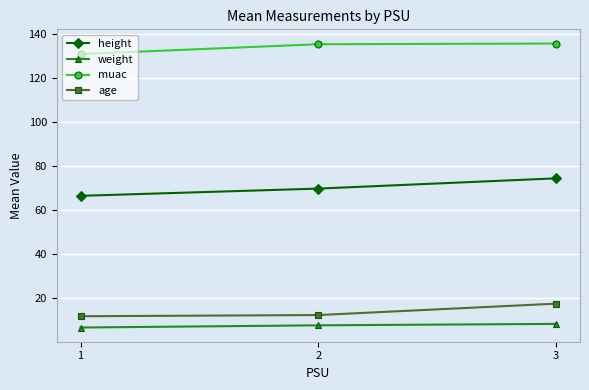

How many data points does each series have?

3